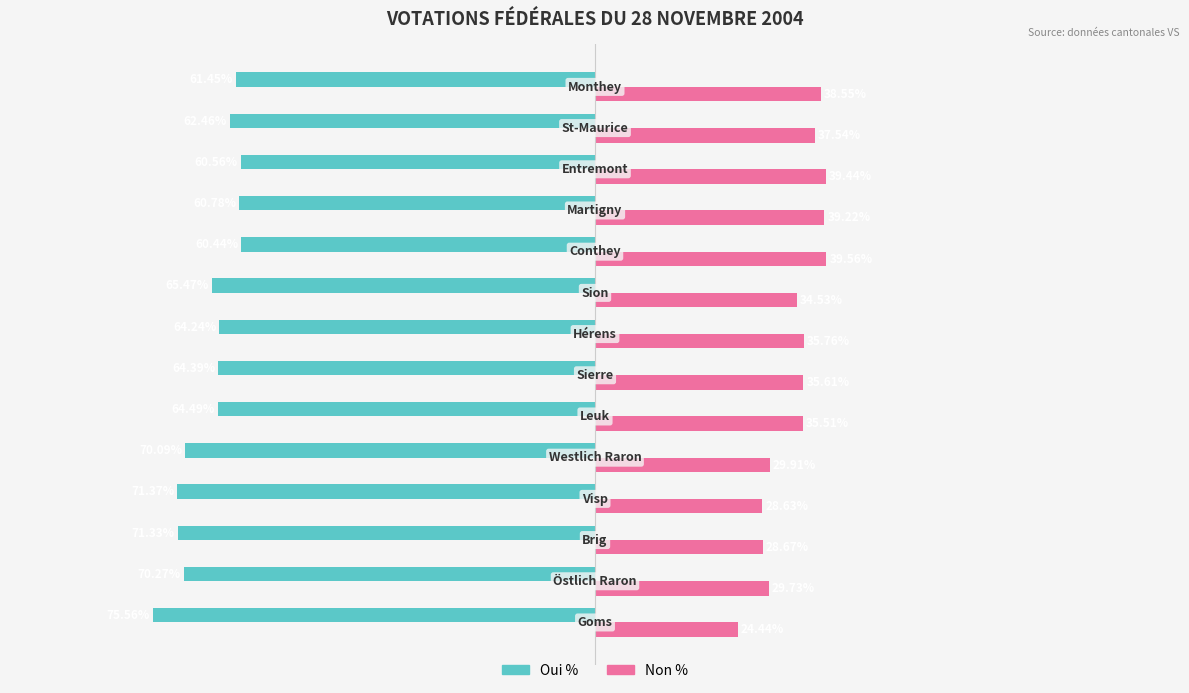

Rank the series by their average value, from lowest to highest.

Oui %, Non %